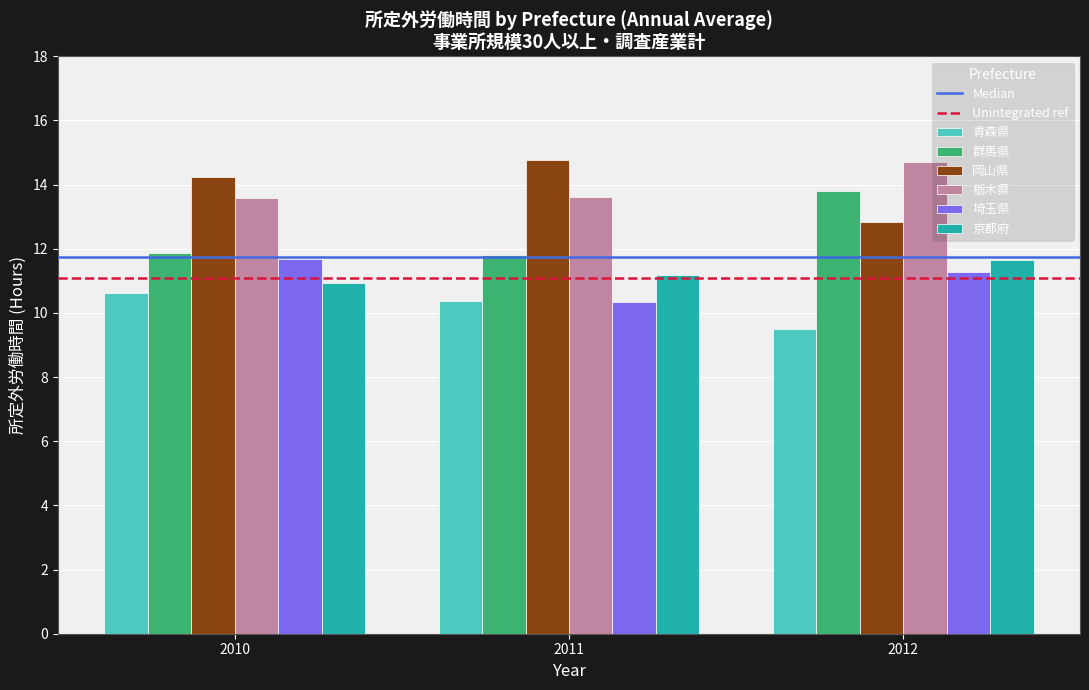

How many distinct data groups are displayed?

6